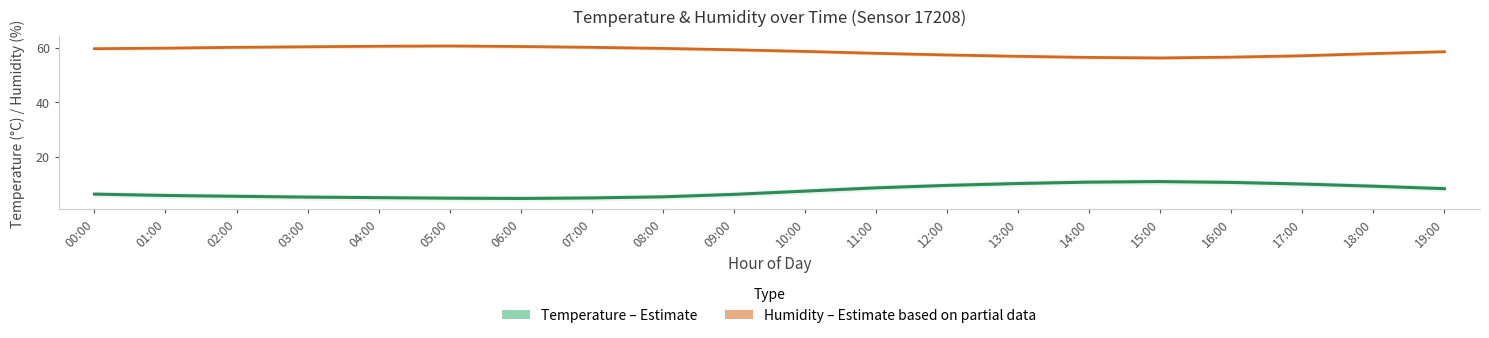

What is the value of the Humidity (%) – Estimate based on partial data point at the 7th from the left?

60.4